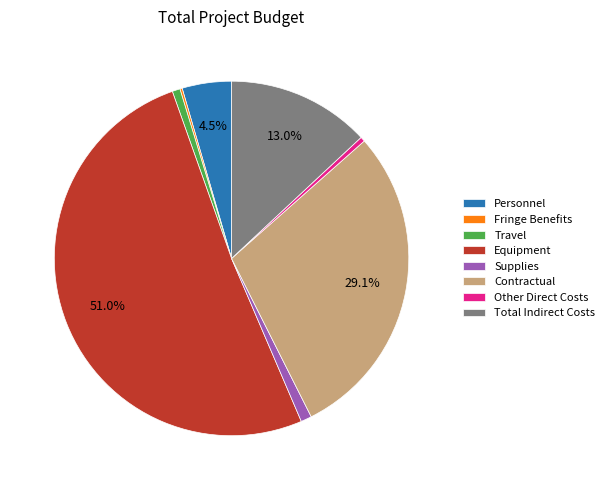

Between Personnel and Supplies, which is larger?

Personnel